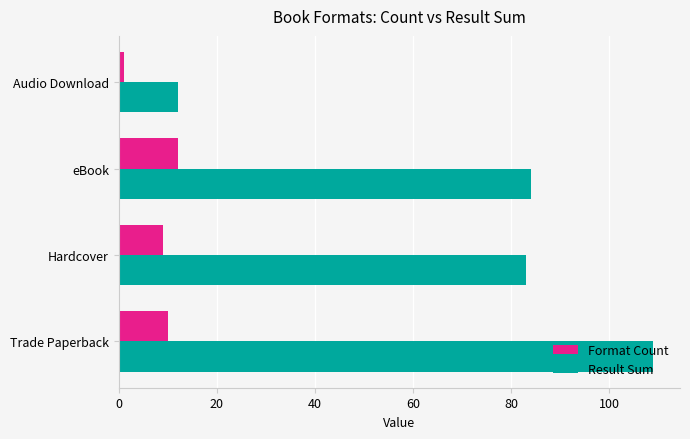

At which category is the sum across all series the highest?

Trade Paperback